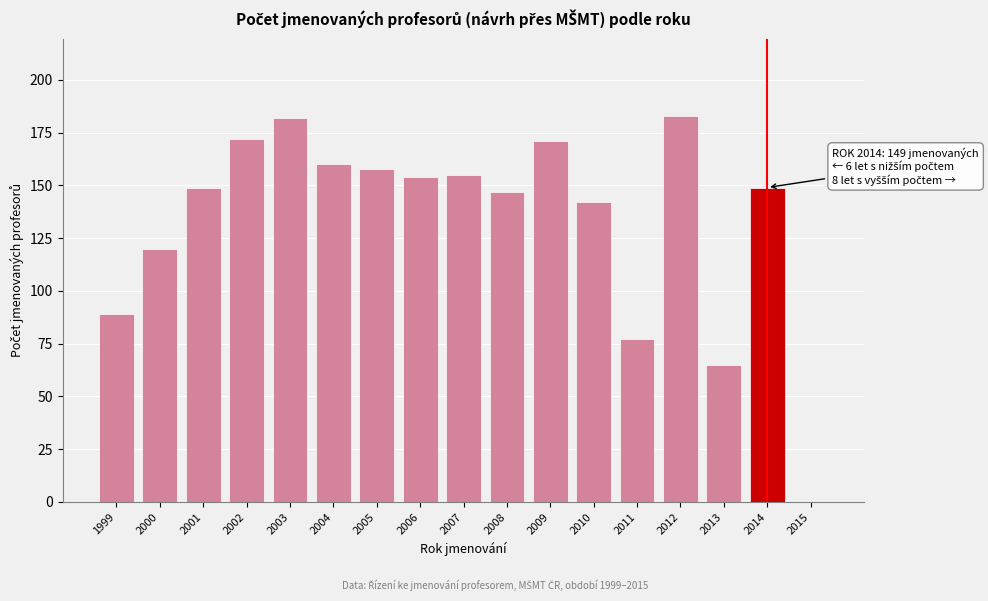

Reading left to right, transcribe all the data shown in this chart.

1999=89	2000=120	2001=149	2002=172	2003=182	2004=160	2005=158	2006=154	2007=155	2008=147	2009=171	2010=142	2011=77	2012=183	2013=65	2014=149	2015=0